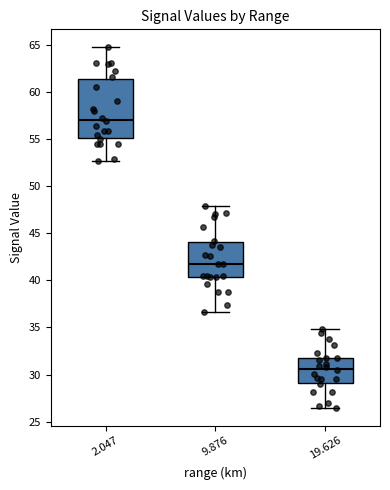

Reading left to right, transcribe this box plot: for each box, give where its median line is, the range the box spans, and where its two whiskers end, as read against the y-axis. The values are not printed on the chart, so give them approximately, as read against the axis.

2.047: median 57.0, box 55.0 to 61.5, whiskers 52.5 to 64.5
9.876: median 41.5, box 40.5 to 44.0, whiskers 36.5 to 48.0
19.626: median 30.5, box 29.0 to 32.0, whiskers 26.5 to 35.0